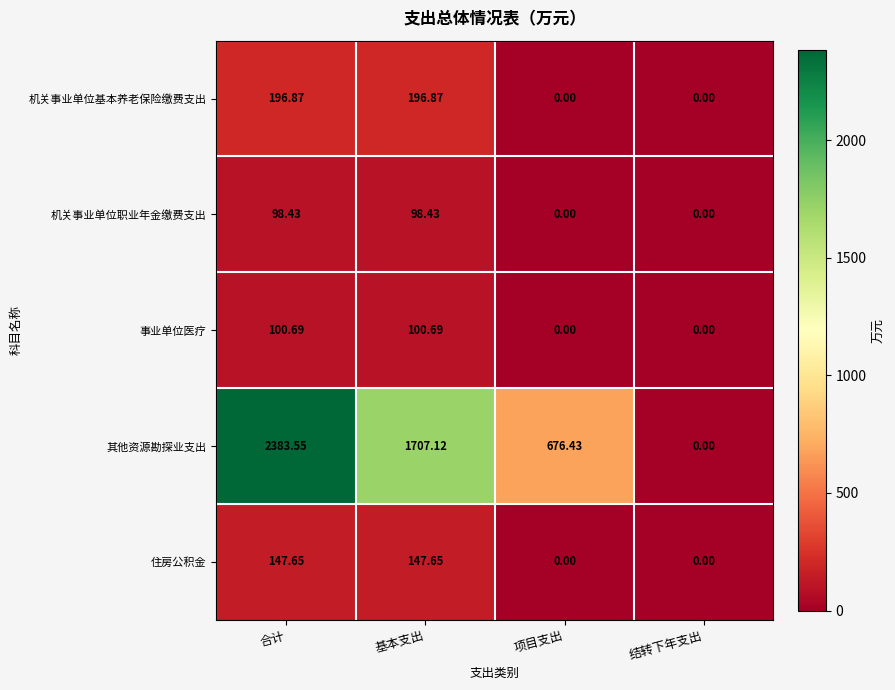

Which series has the largest total across all categories?

其他资源勘探业支出